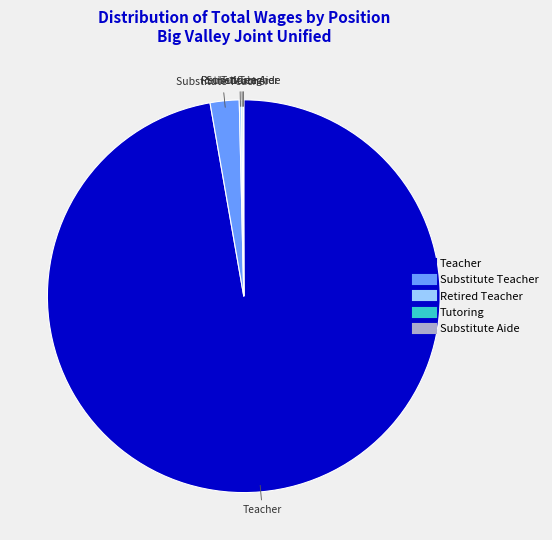

Is there any slice that represents more than half of the pie?

Yes